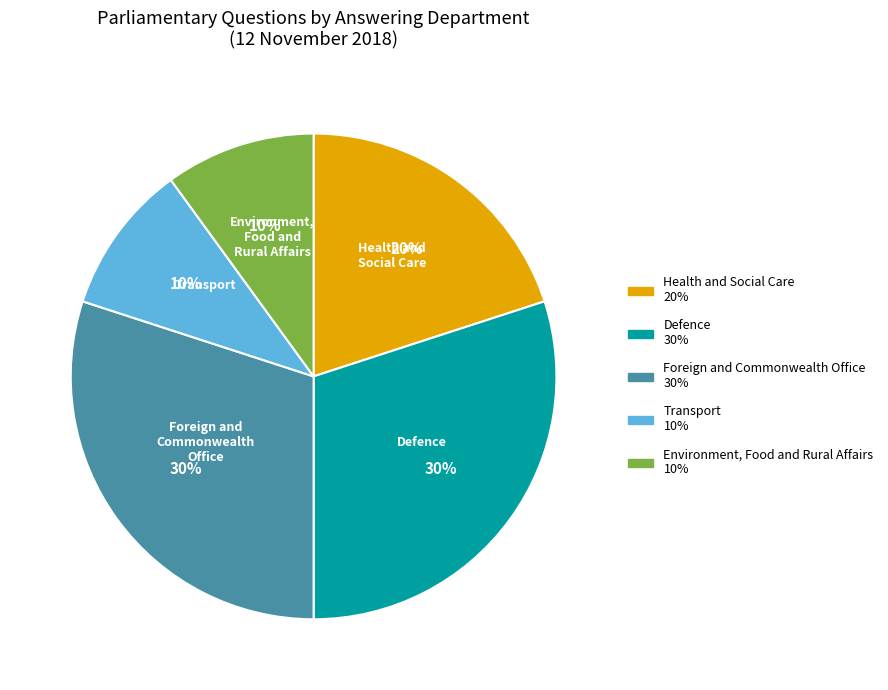

Which has a higher value, Health and Social Care or Transport?

Health and Social Care